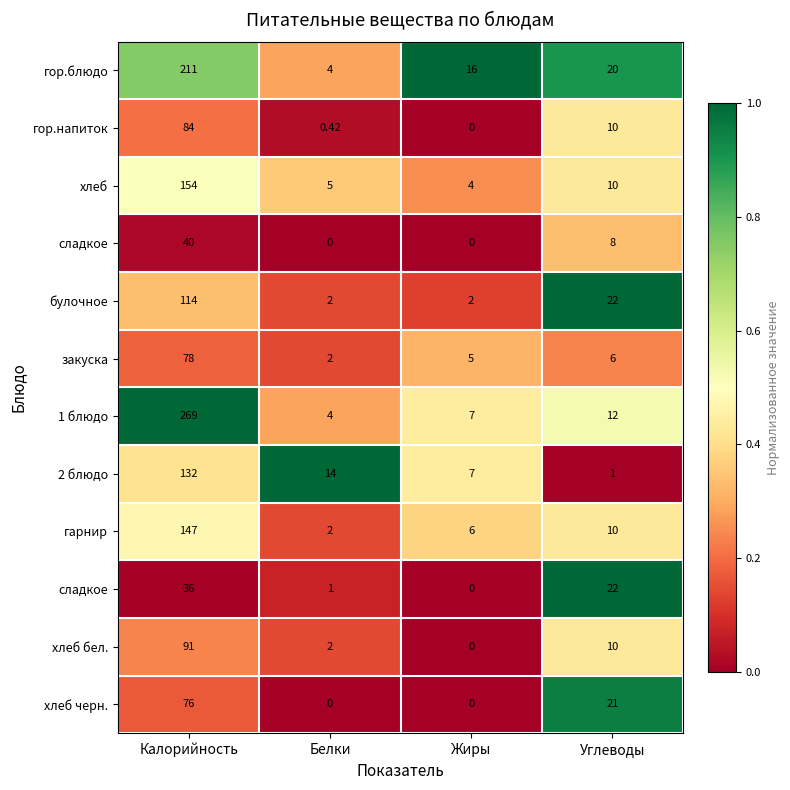

How many distinct data groups are displayed?

12